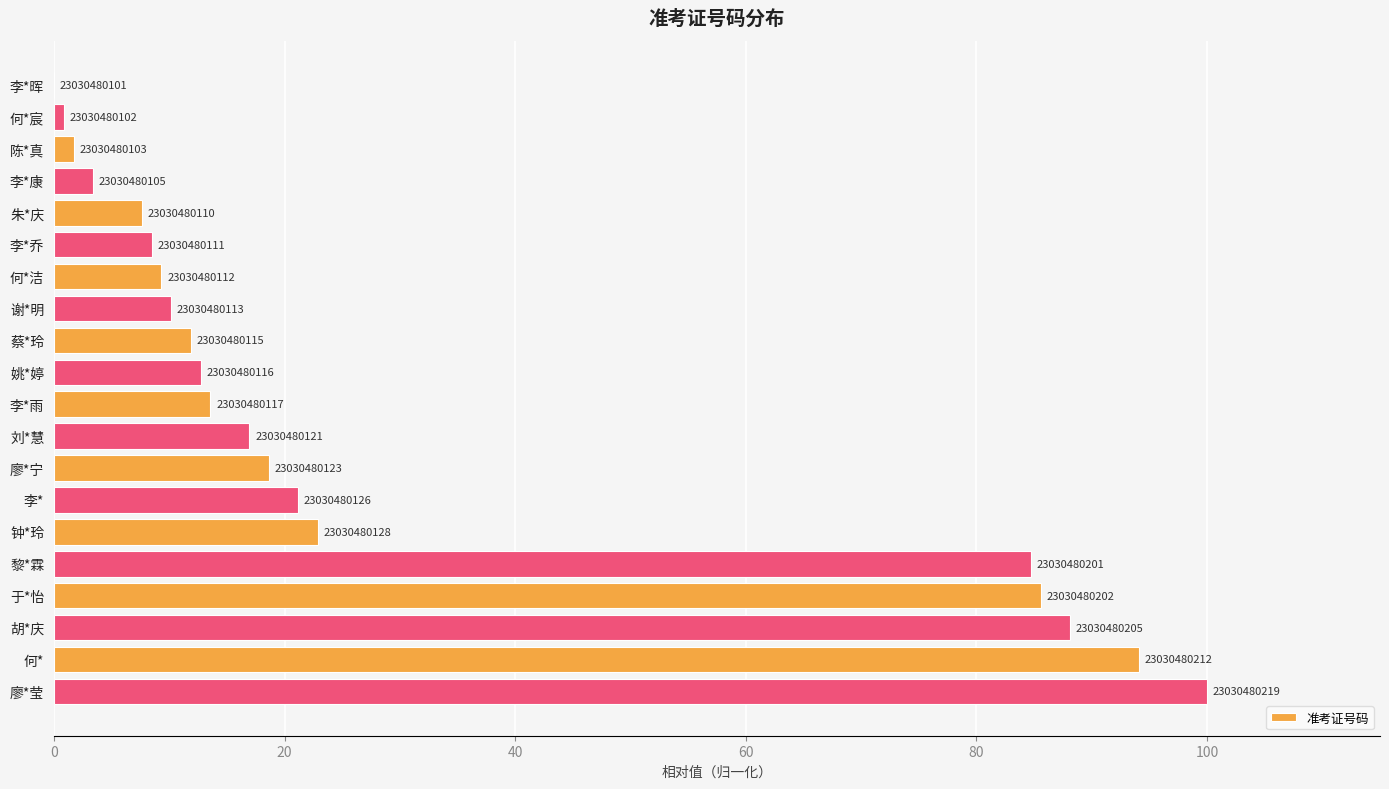

Are the bars horizontal?

Yes